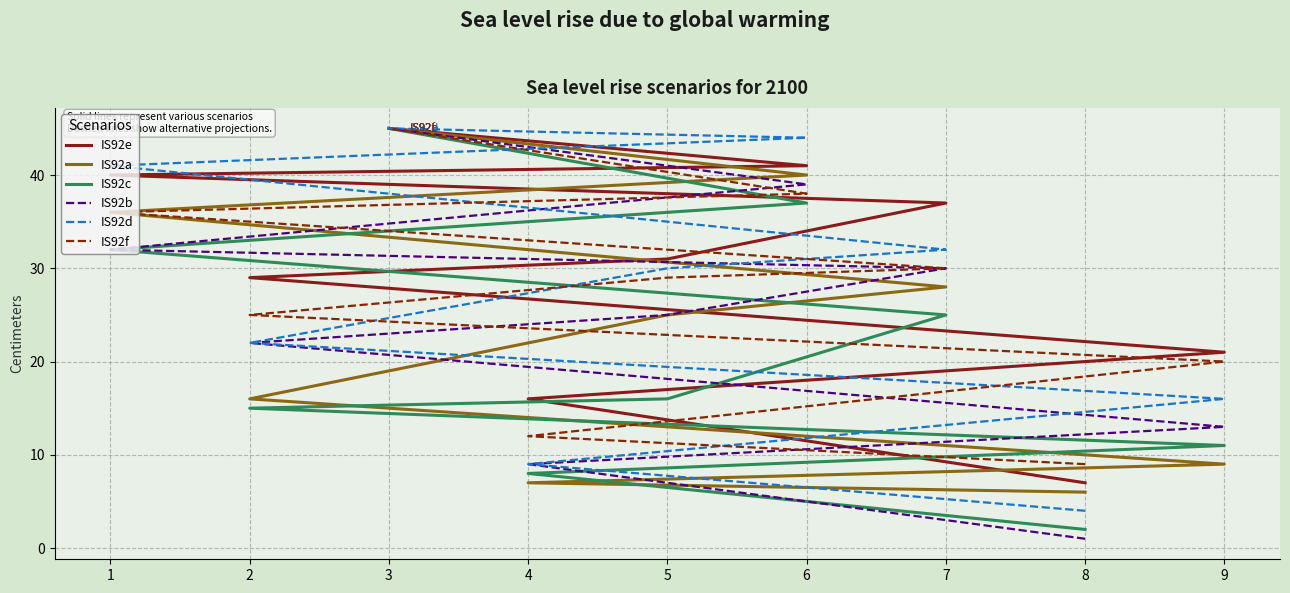

What is the difference between the second highest and minimum values in the IS92c series?

35